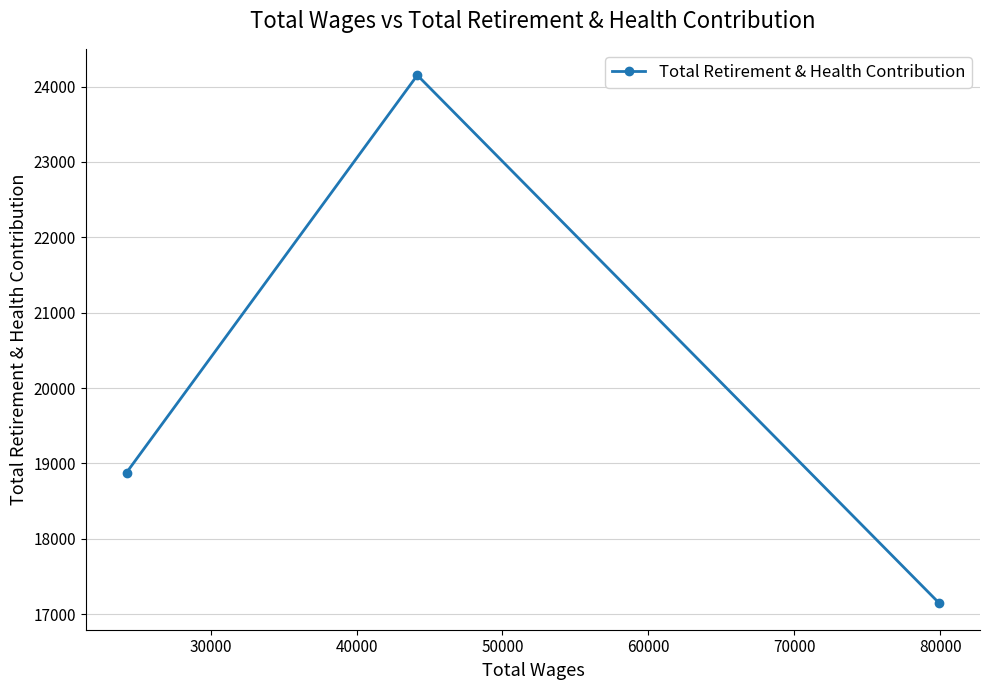

What is the greatest value displayed?

24151